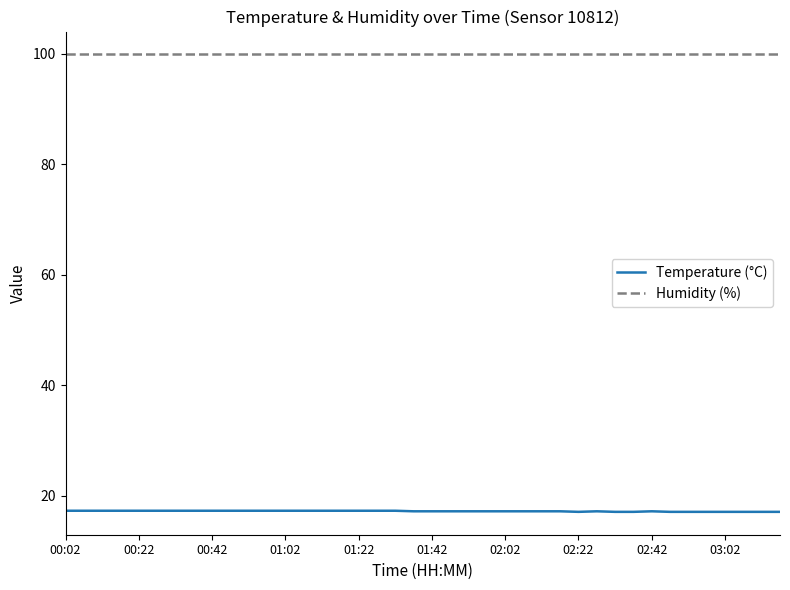

List the series in order of their overall mean, lowest first.

Temperature (°C), Humidity (%)